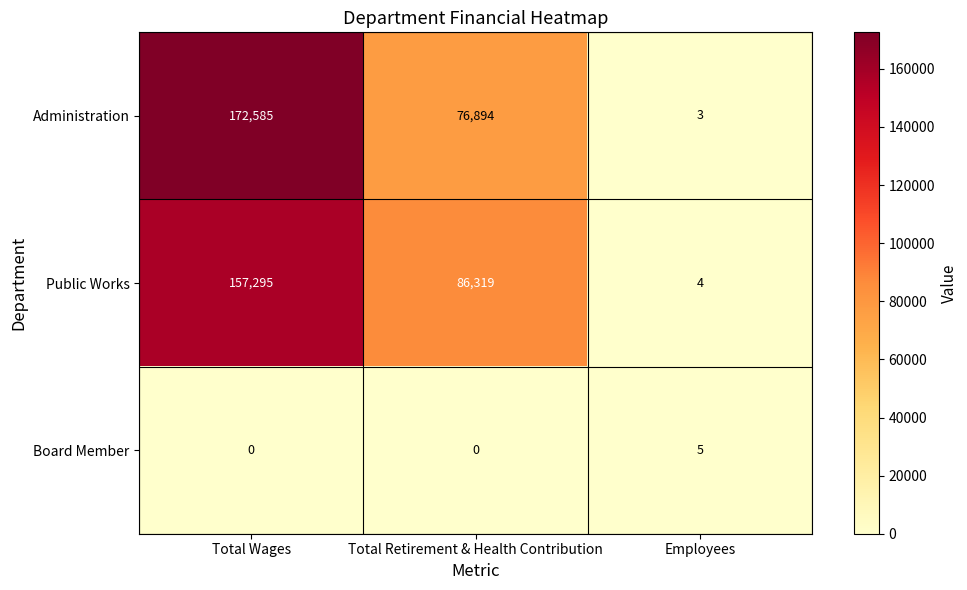

List the labels in order of Administration value, largest first.

Total Wages, Total Retirement & Health Contribution, Employees